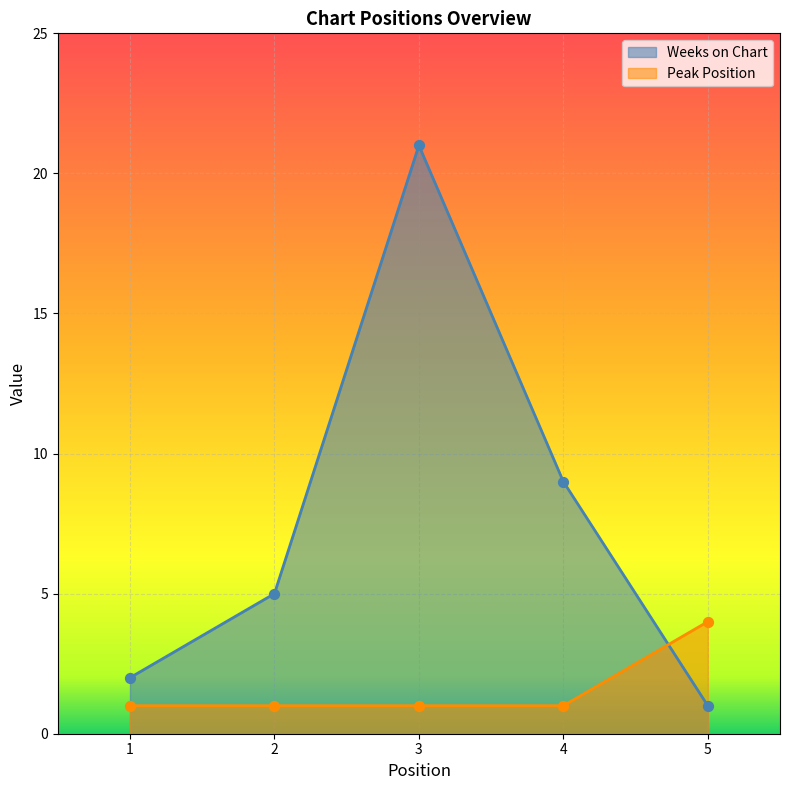

Which series contains the highest Y value?

Weeks on Chart